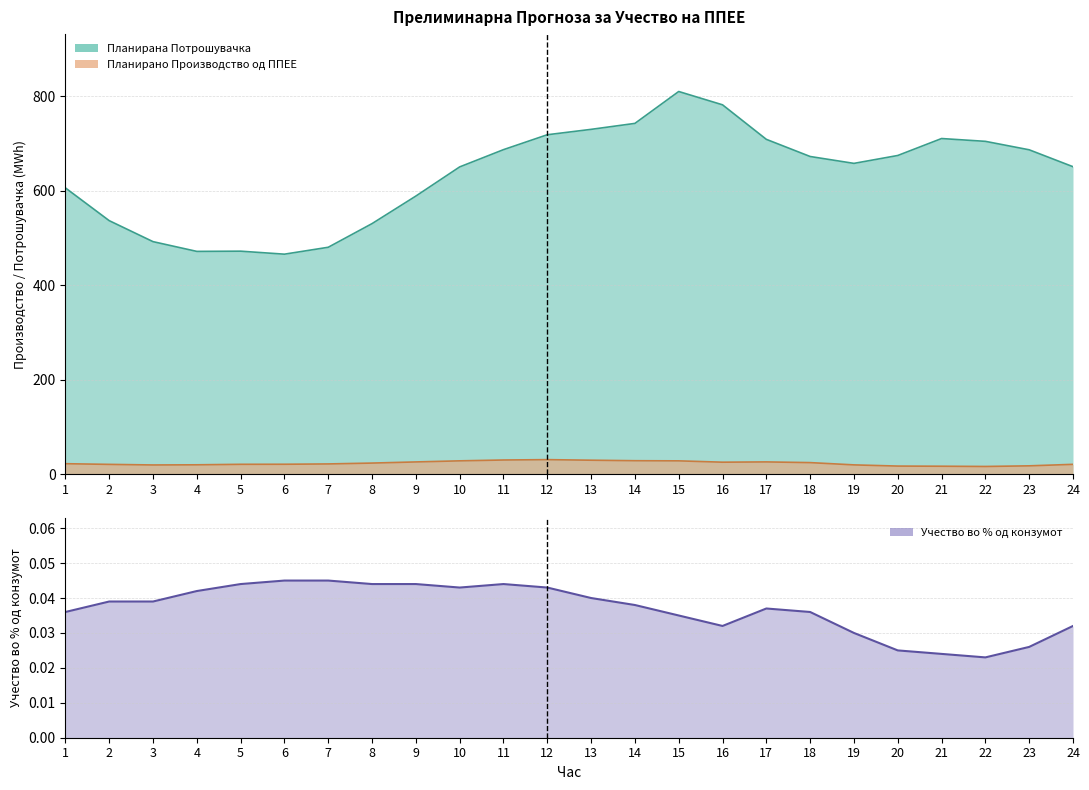

List the series in order of their peak value, highest first.

Планирана Потрошувачка, Планирано Производство од ППЕЕ